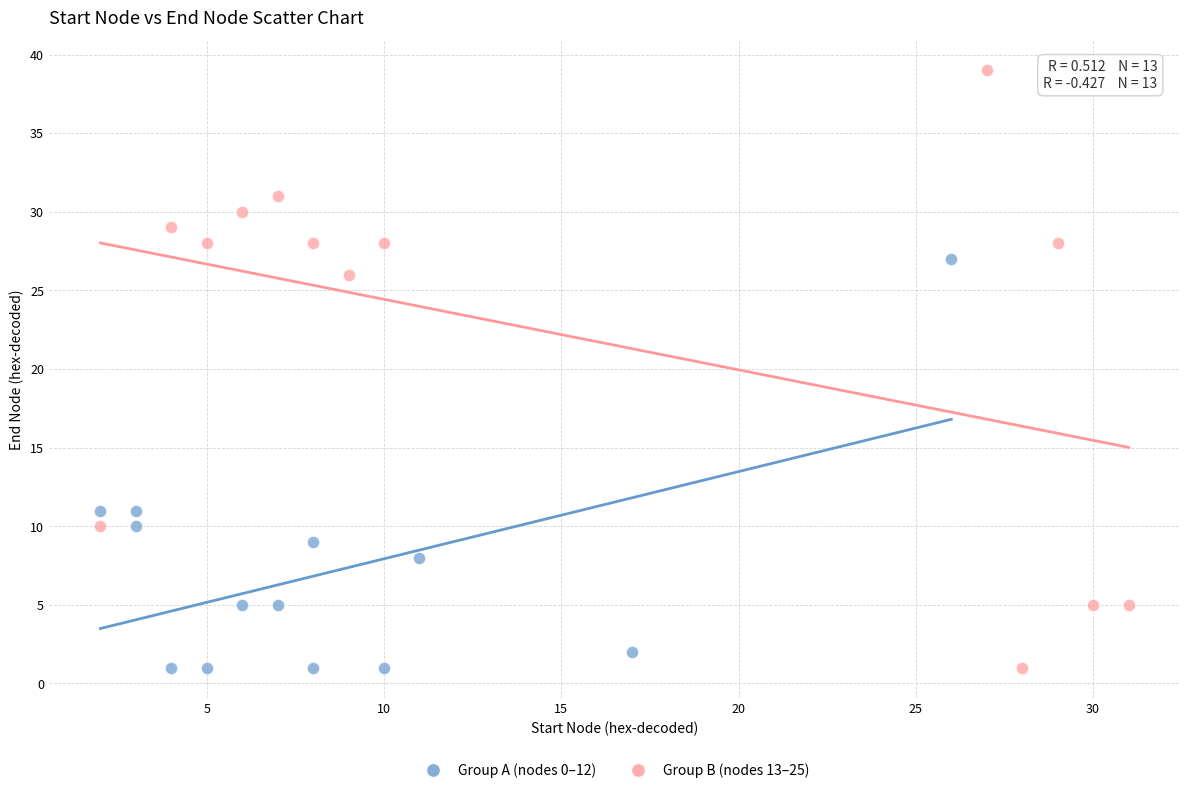

Which series has the widest spread of Y values?

Group B (nodes 13–25)